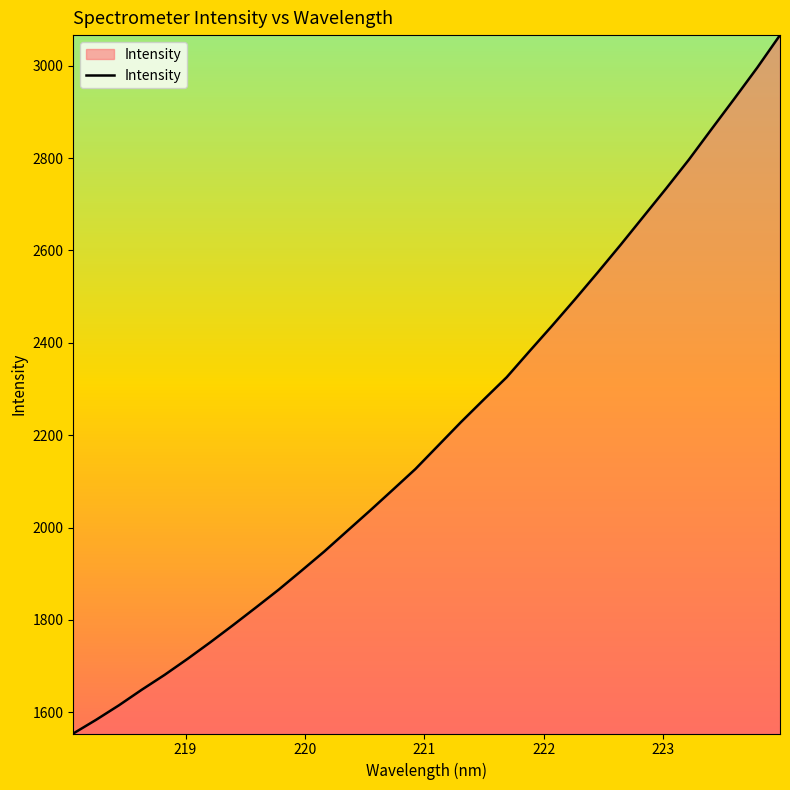

What is the minimum value shown in the chart?

1554.1